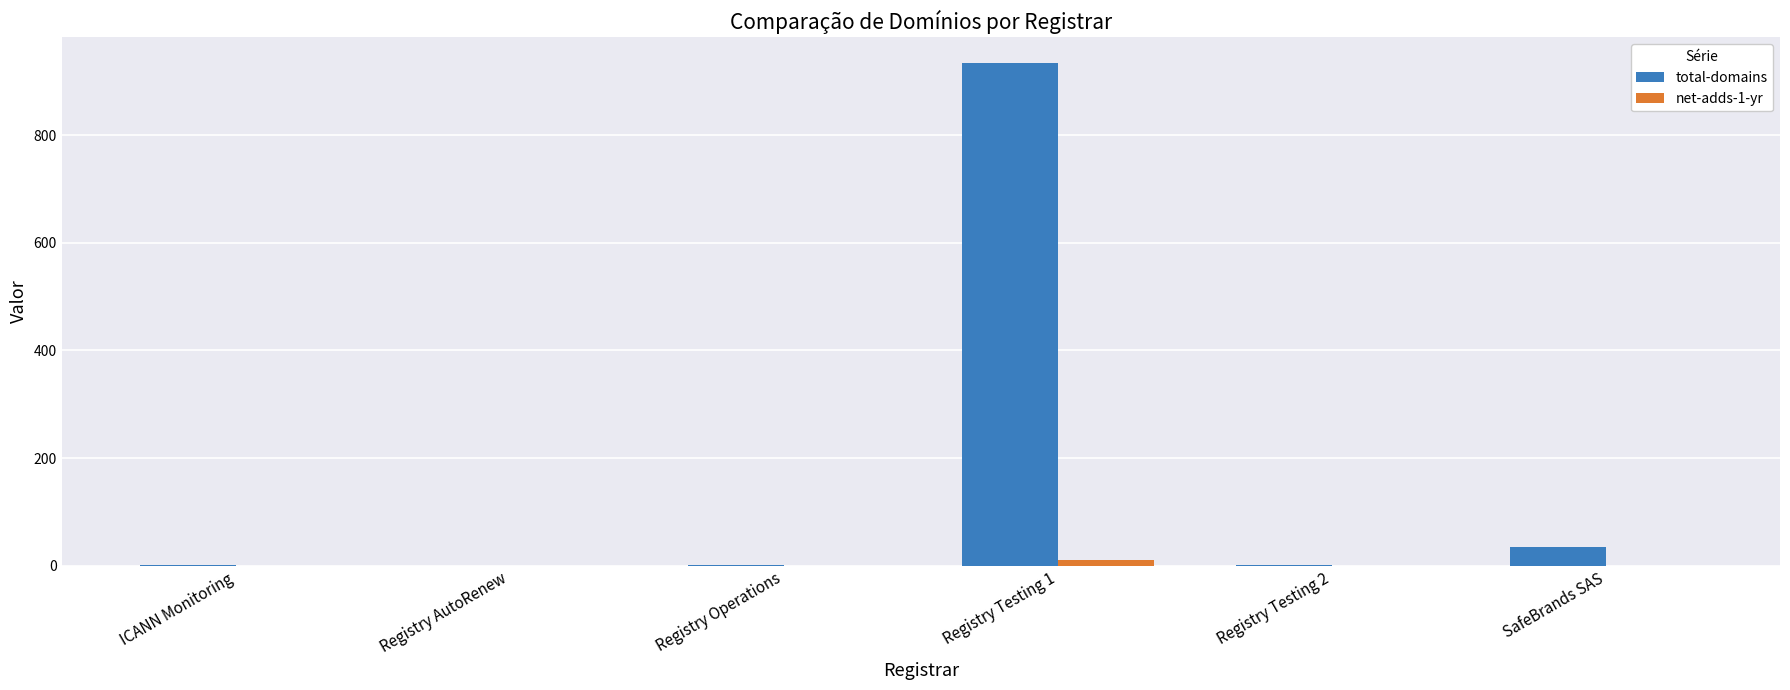

Are the bars horizontal?

No